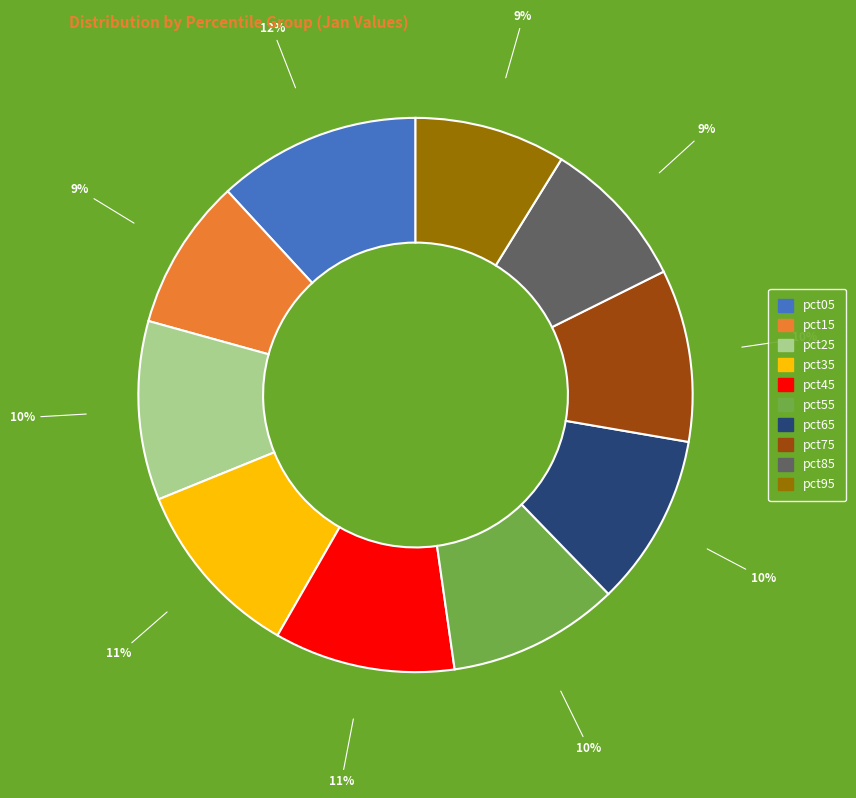

To the nearest percent, what portion does pct05 represent?

12%